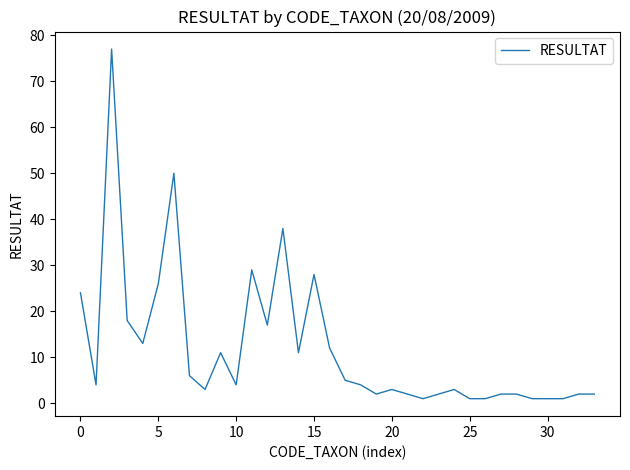

What is the difference between the maximum and minimum values?

76